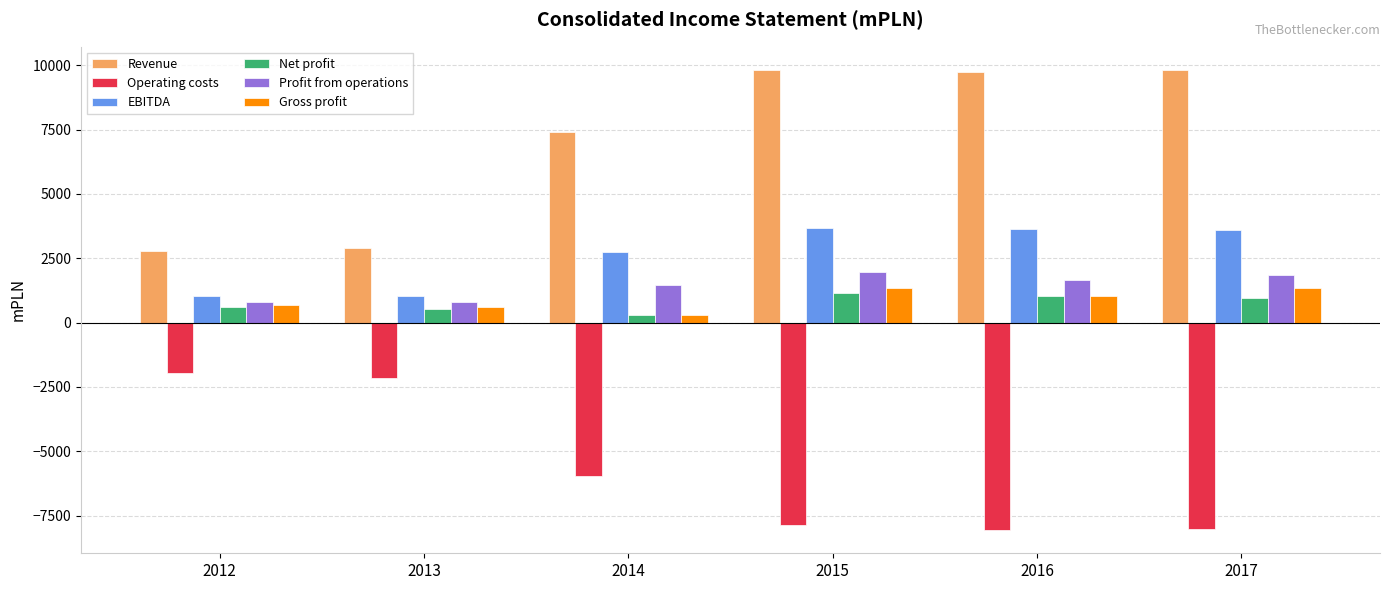

Is it true that Operating costs equals -917.1 at 2013?

False